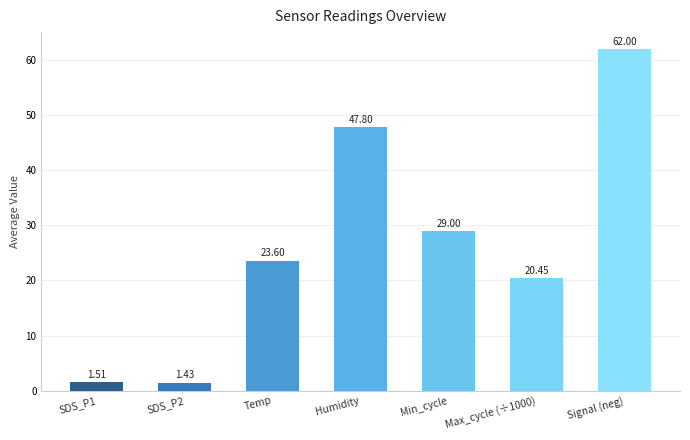

What is the value of the 7th bar from the left?

62.0